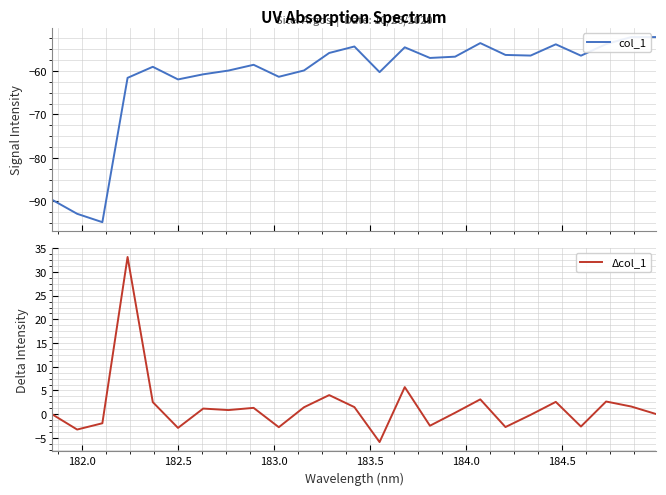

How many data points in col_1 are above -57?

12